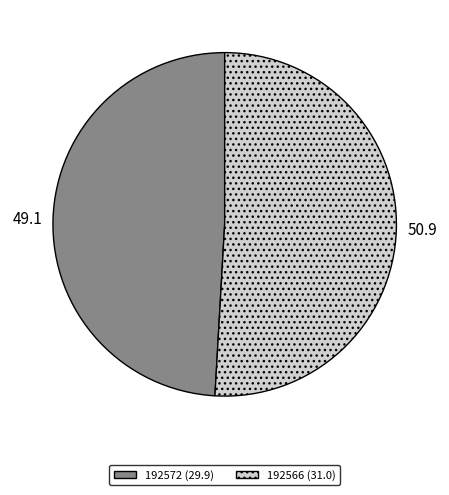

Which category has the biggest portion of the pie?

192566